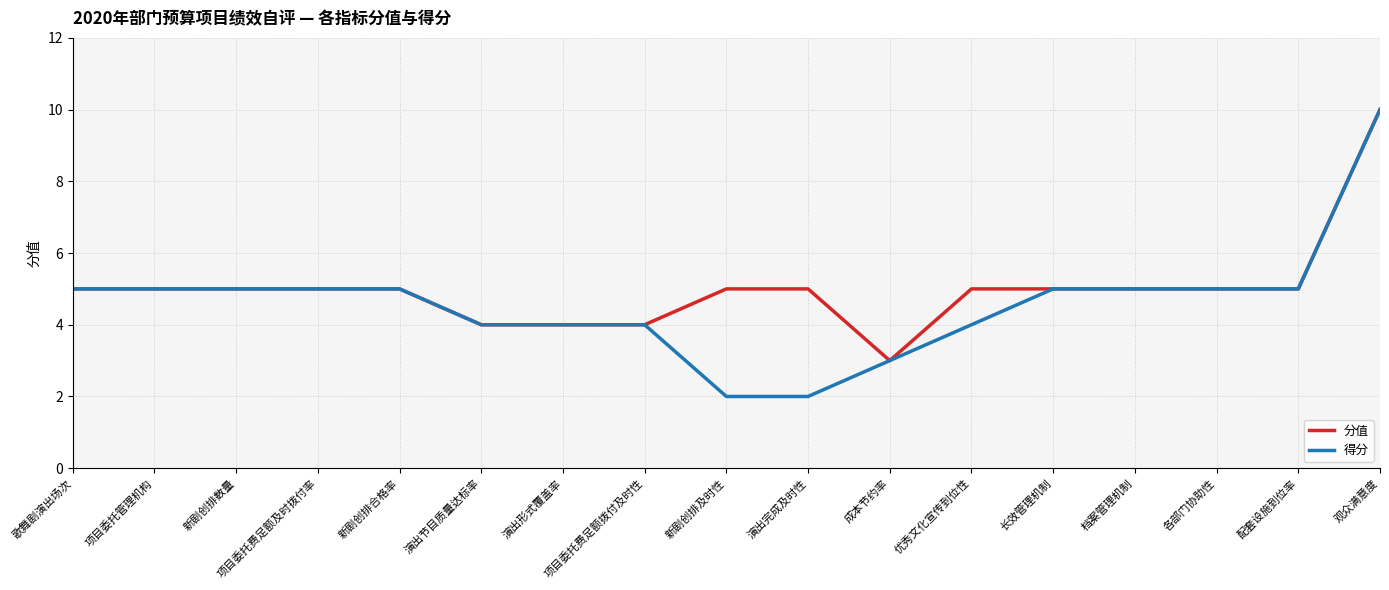

What is the greatest value displayed?

10